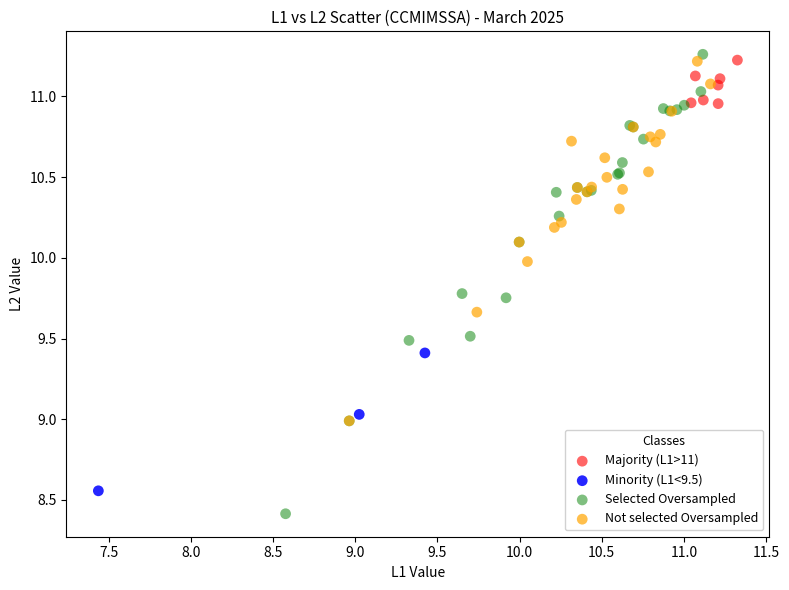

Which series has the widest spread of Y values?

Selected Oversampled